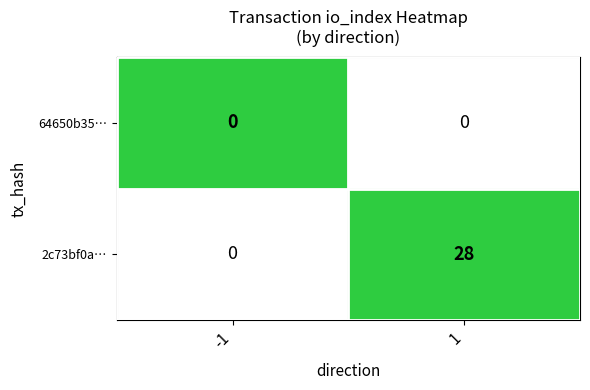

At which category does the chart reach its minimum across all series?

-1